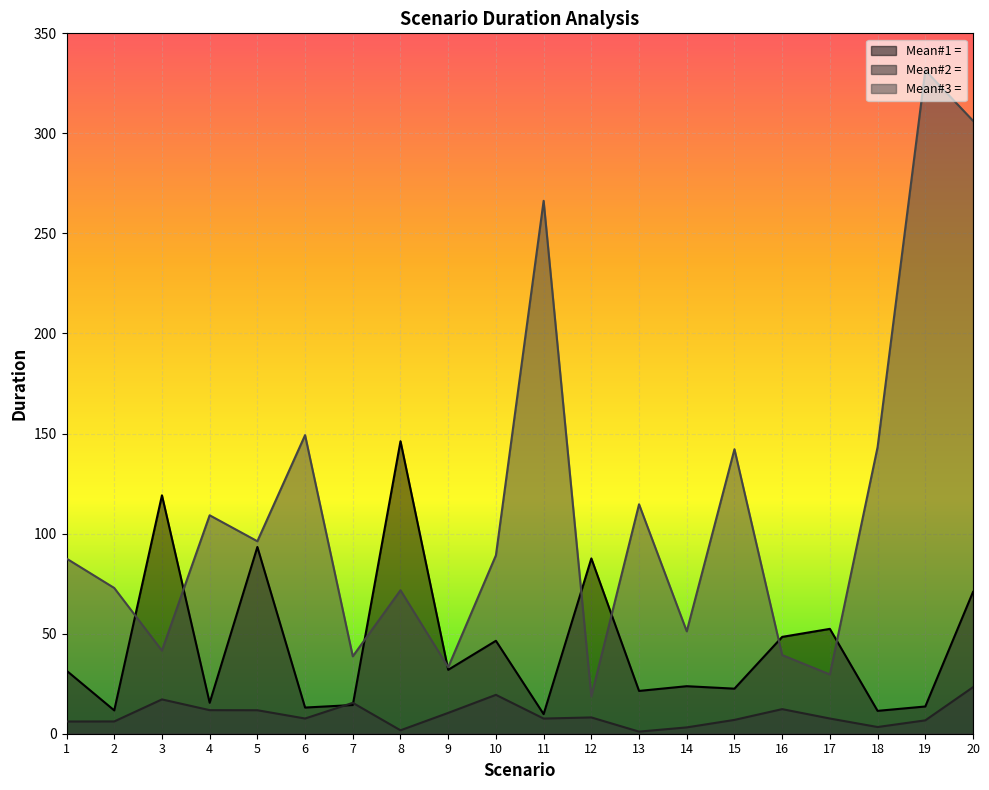

Which has a higher value, 7 or 13?

13